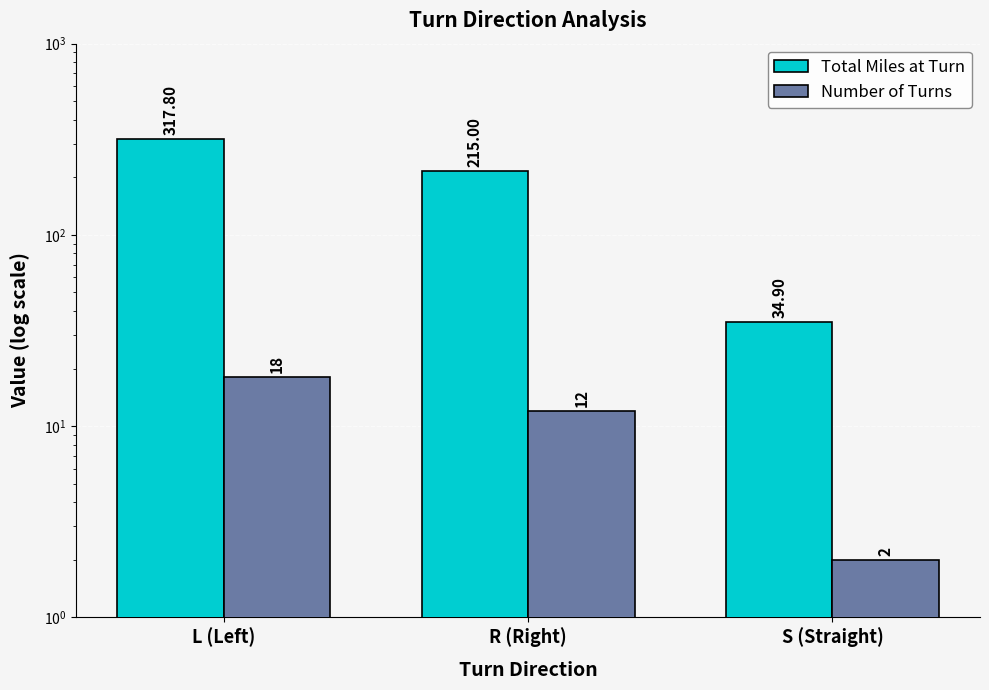

Where does the Number of Turns series first go above 12?

L (Left)